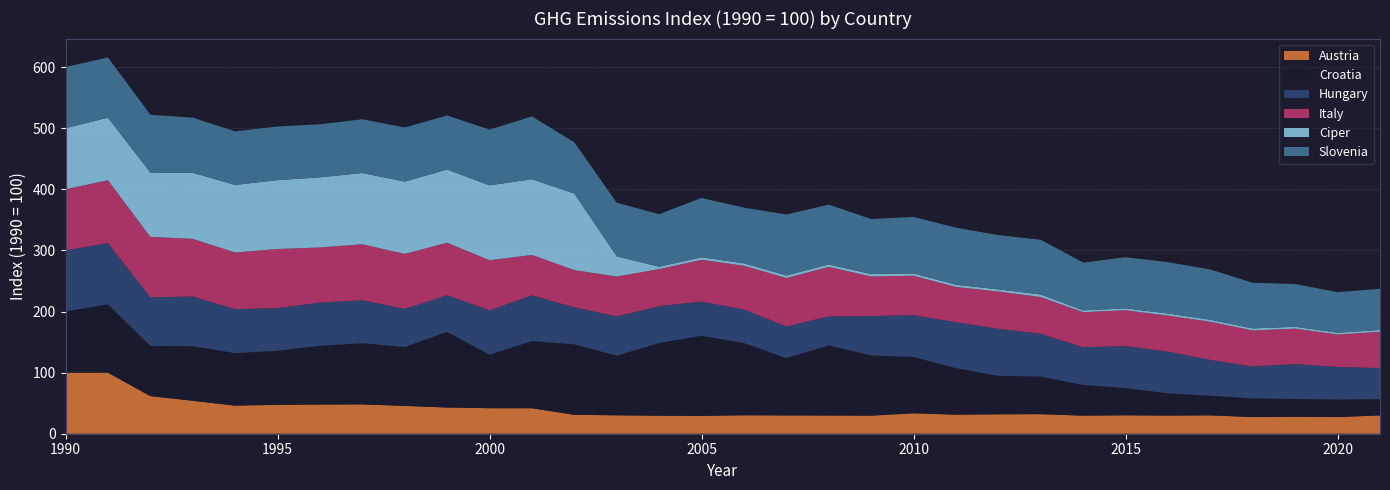

Reading right to left, extract all data points from this chart.

Austria: 2021=30.0	2020=27.3	2019=27.6	2018=27.2	2017=30.1	2016=29.7	2015=30.2	2014=29.6	2013=32.0	2012=31.8	2011=31.1	2010=33.4	2009=29.6	2008=29.8	2007=30.0	2006=30.2	2005=29.2	2004=29.4	2003=30.2	2002=31.0	2001=41.7	2000=41.8	1999=42.9	1998=45.5	1997=48.0	1996=47.8	1995=47.3	1994=46.0	1993=53.9	1992=61.6	1991=99.9	1990=100.0
Croatia: 2021=26.6	2020=28.7	2019=29.3	2018=30.5	2017=32.2	2016=36.5	2015=44.5	2014=50.3	2013=61.5	2012=62.9	2011=76.1	2010=92.2	2009=98.6	2008=114.6	2007=93.7	2006=118.1	2005=131.1	2004=119.0	2003=97.5	2002=115.4	2001=109.9	2000=87.5	1999=123.7	1998=96.4	1997=100.1	1996=96.1	1995=88.5	1994=85.9	1993=89.3	1992=82.1	1991=111.8	1990=100.0
Hungary: 2021=50.9	2020=53.4	2019=57.0	2018=52.3	2017=58.5	2016=68.1	2015=68.9	2014=61.7	2013=70.0	2012=77.0	2011=75.2	2010=68.4	2009=64.4	2008=47.6	2007=51.8	2006=54.9	2005=56.0	2004=60.3	2003=64.3	2002=60.5	2001=75.0	2000=72.5	1999=60.0	1998=62.3	1997=70.4	1996=70.7	1995=69.8	1994=72.0	1993=81.3	1992=79.5	1991=100.2	1990=100.0
Italy: 2021=59.5	2020=53.0	2019=58.0	2018=58.9	2017=62.5	2016=59.0	2015=58.6	2014=57.4	2013=60.1	2012=61.0	2011=57.8	2010=64.6	2009=64.8	2008=81.0	2007=79.3	2006=71.7	2005=68.4	2004=60.6	2003=65.3	2002=60.9	2001=66.0	2000=82.1	1999=85.9	1998=90.1	1997=91.5	1996=90.2	1995=96.6	1994=92.7	1993=94.4	1992=98.9	1991=102.9	1990=100.0
Ciper: 2021=2.9	2020=2.8	2019=3.1	2018=3.4	2017=3.3	2016=3.4	2015=3.1	2014=2.9	2013=4.3	2012=3.5	2011=3.6	2010=3.7	2009=3.9	2008=4.0	2007=4.1	2006=3.9	2005=4.1	2004=4.0	2003=33.1	2002=125.3	2001=123.9	2000=122.7	1999=119.8	1998=118.3	1997=116.6	1996=114.8	1995=112.8	1994=110.6	1993=108.2	1992=105.3	1991=102.5	1990=100.0
Slovenia: 2021=67.3	2020=66.5	2019=70.0	2018=74.7	2017=82.3	2016=84.0	2015=83.8	2014=78.2	2013=89.5	2012=88.9	2011=93.4	2010=92.5	2009=90.1	2008=97.8	2007=99.9	2006=91.1	2005=97.2	2004=85.9	2003=87.6	2002=83.8	2001=102.9	2000=91.1	1999=88.4	1998=88.6	1997=87.9	1996=86.9	1995=87.7	1994=87.7	1993=90.2	1992=94.6	1991=98.6	1990=100.0